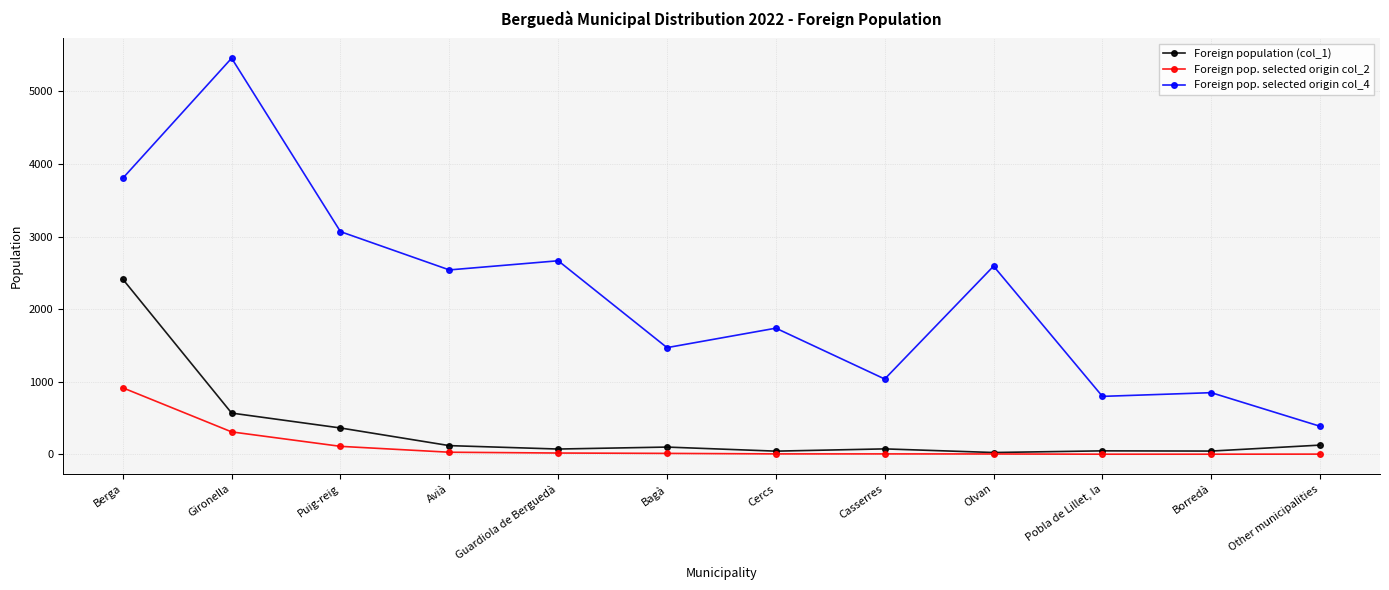

What is the maximum value shown in the chart?

5456